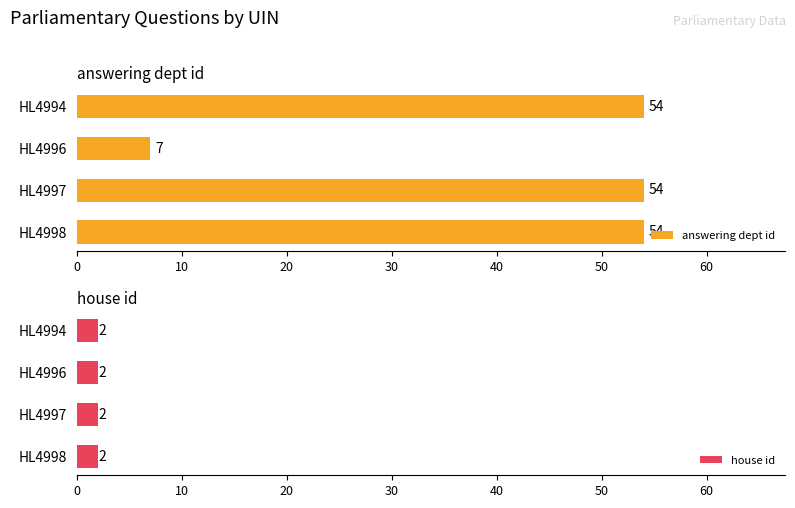

Is it true that answering dept id equals 24 at HL4994?

False